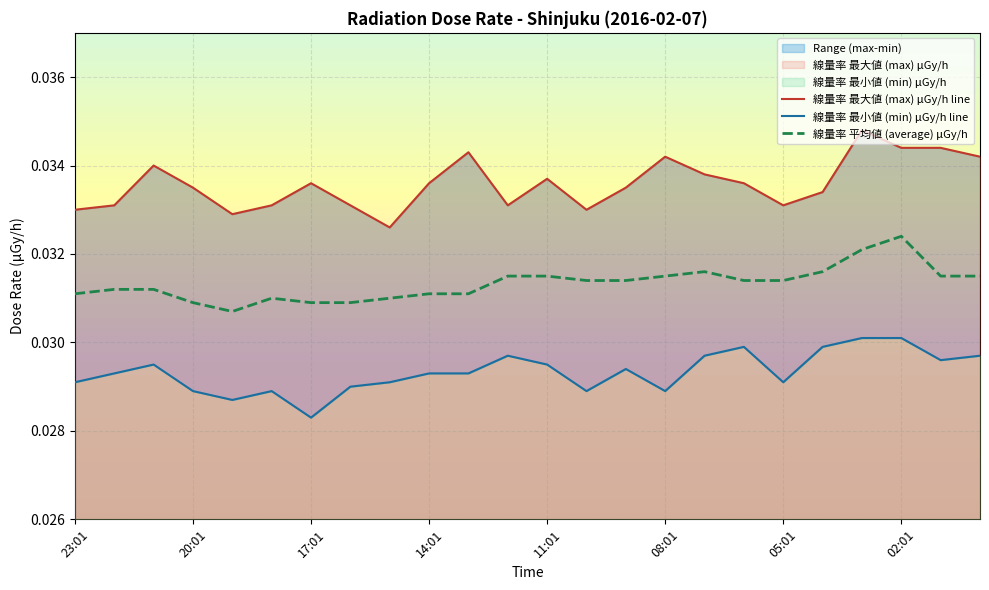

True or false: 線量率 平均値 (average) μGy/h and 線量率 最小値 (min) μGy/h intersect in this chart.

False